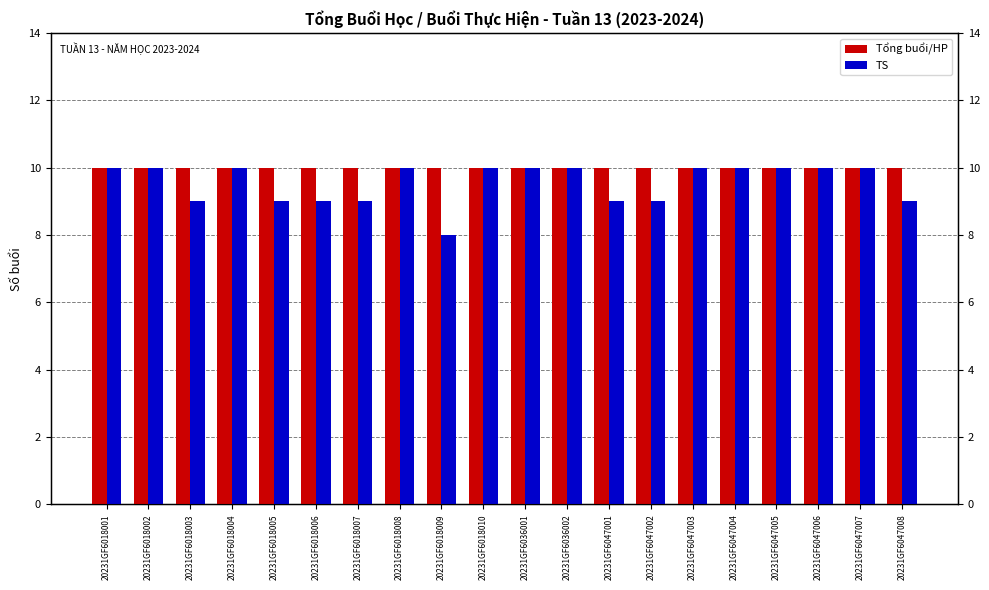

Reading left to right, extract all data points from this chart.

Tổng buổi/HP: 10	10	10	10	10	10	10	10	10	10	10	10	10	10	10	10	10	10	10	10
TS: 10	10	9	10	9	9	9	10	8	10	10	10	9	9	10	10	10	10	10	9